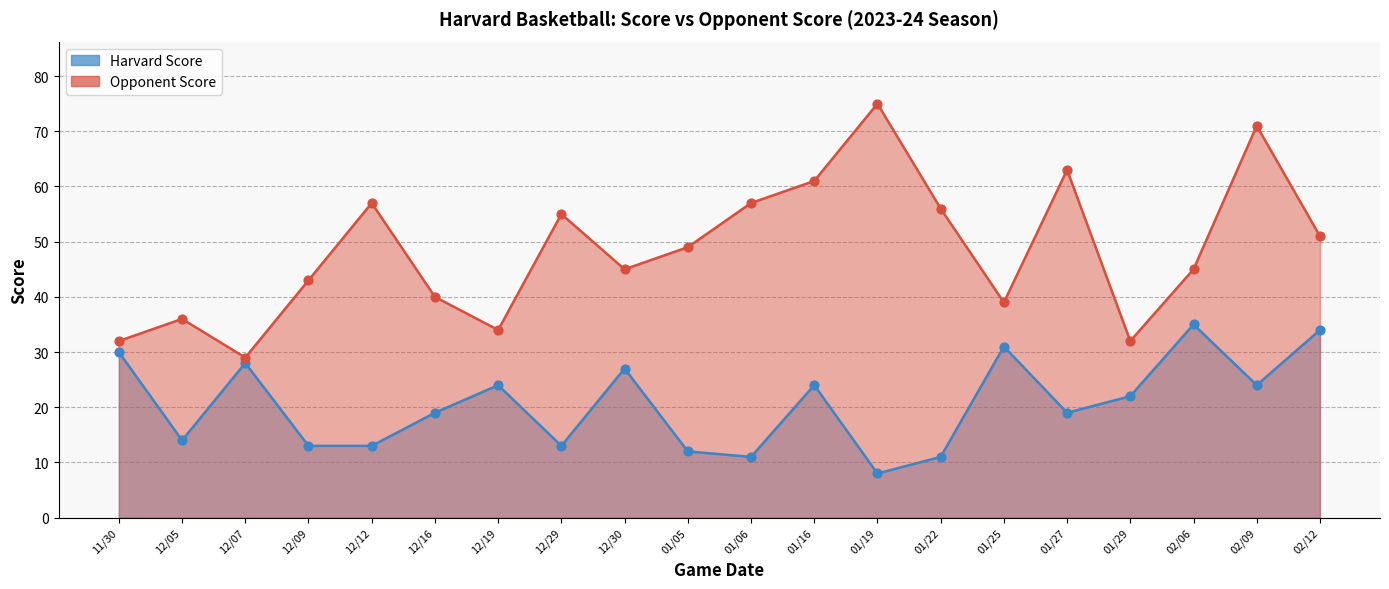

Which series reaches the minimum Y coordinate?

Harvard Score